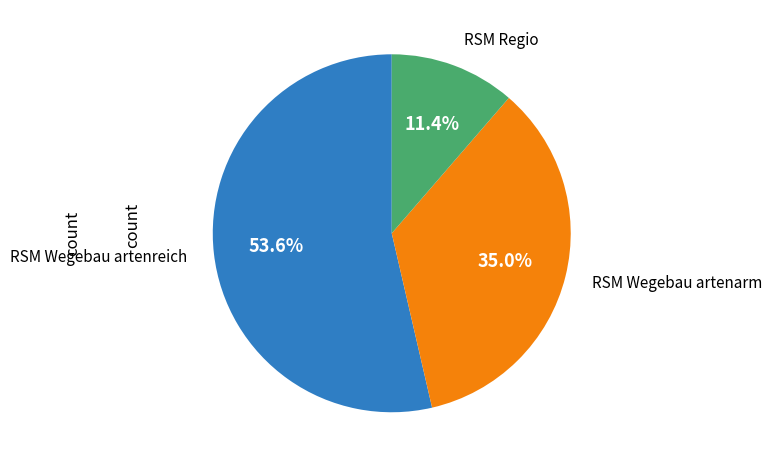

Rank the categories by value from highest to lowest.

RSM Wegebau artenreich, RSM Wegebau artenarm, RSM Regio